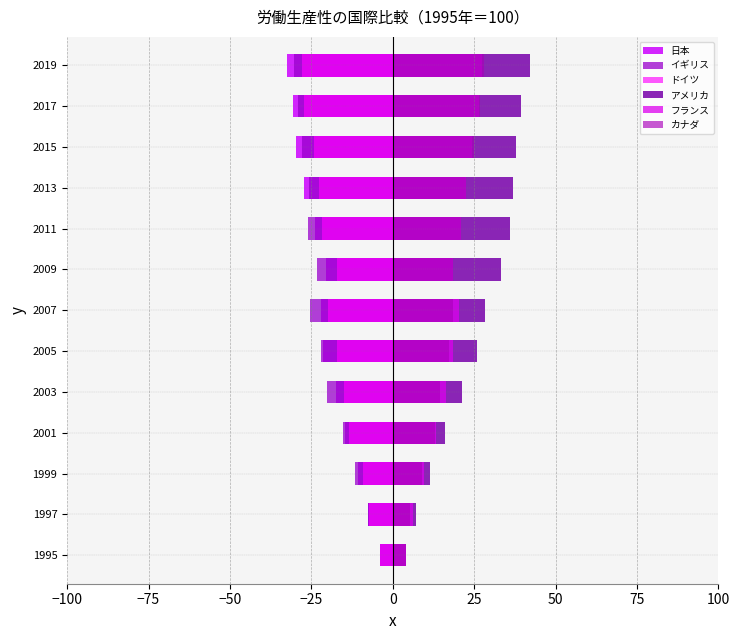

What is the value of the アメリカ bar at the 5th from the left?

21.3